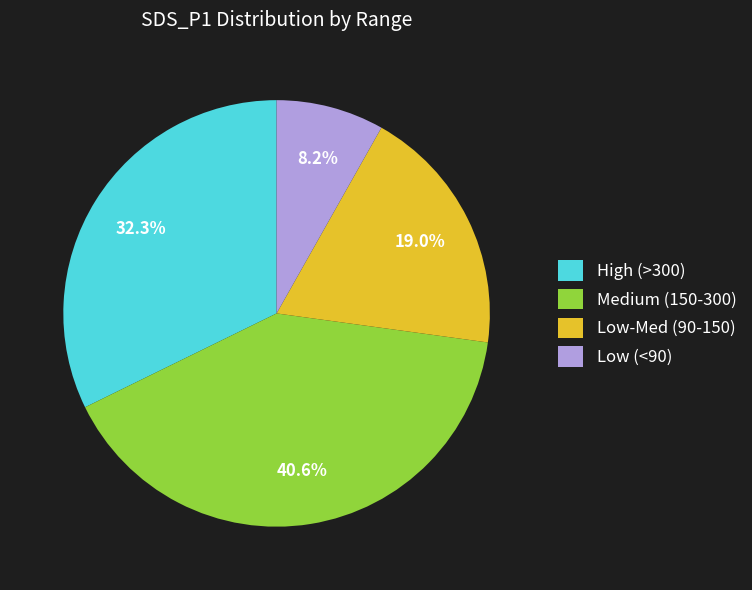

Which has a higher value, High (>300) or Medium (150-300)?

Medium (150-300)